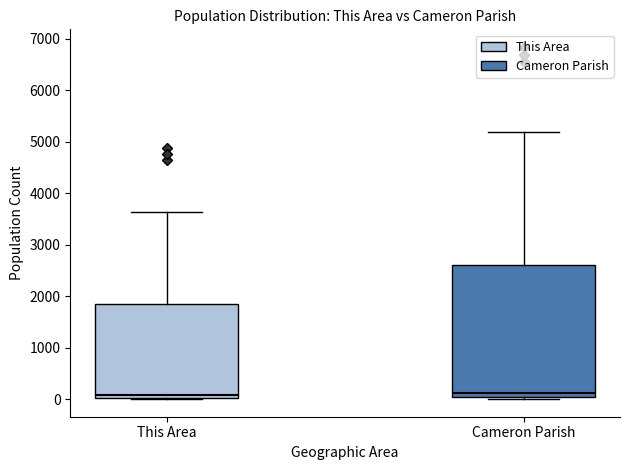

Reading left to right, read every box against the y-axis: the position of its median line, the range the box covers, and the ends of its whiskers. The values are not printed on the chart, so give them approximately, as read against the axis.

This Area: median 100, box 0 to 1800, whiskers 0 to 3600
Cameron Parish: median 100, box 0 to 2600, whiskers 0 (just below the box's lower edge) to 5200